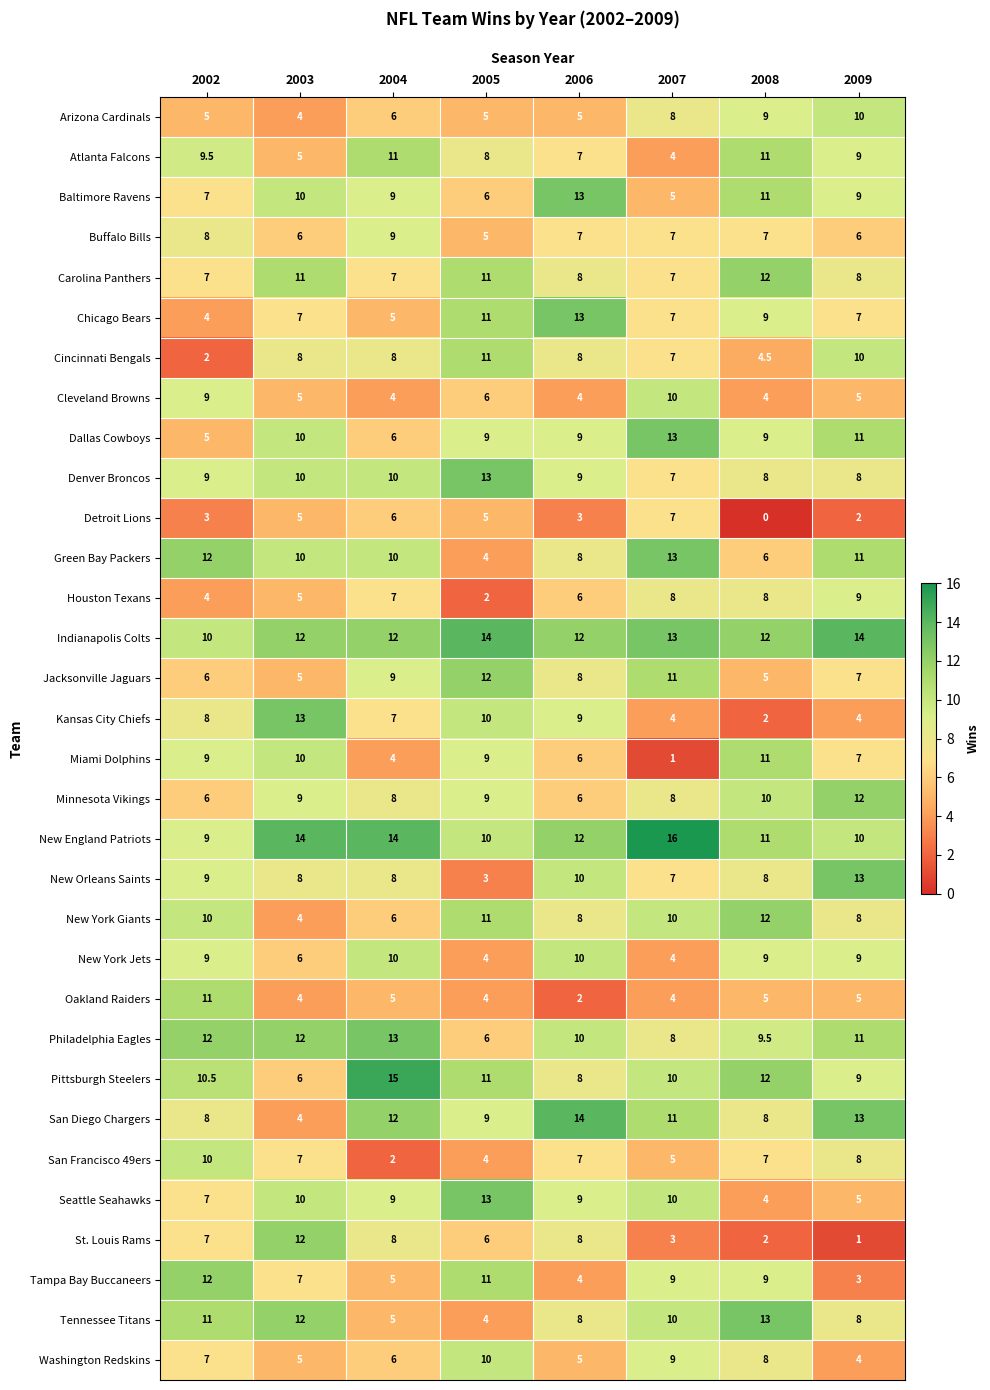

Is the value of Atlanta Falcons at 2008 greater than the value of Denver Broncos at 2007?

Yes